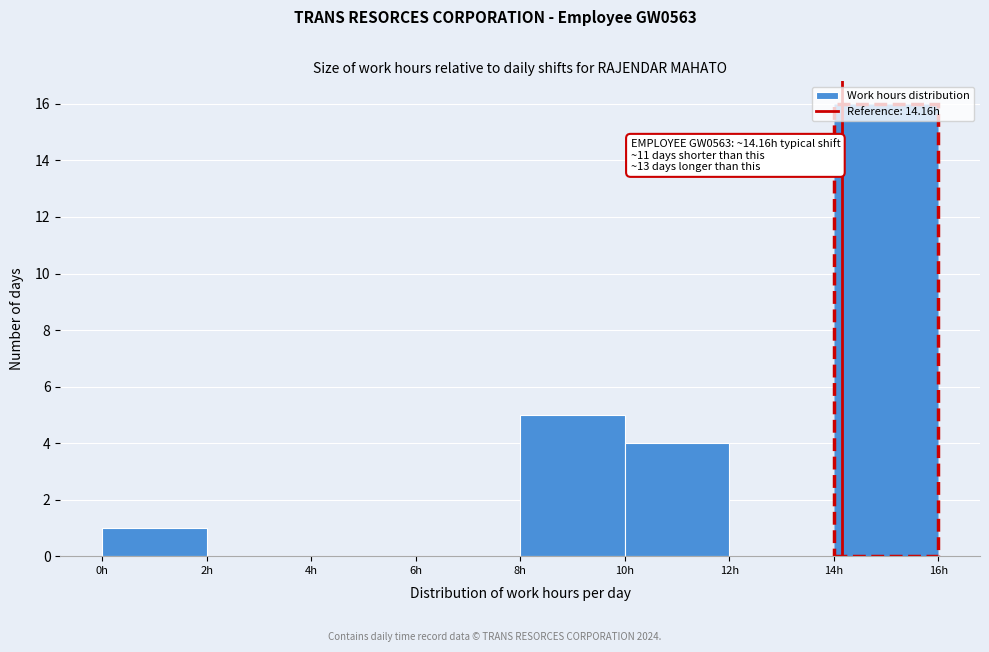

Over which range of the x-axis is the bar tallest?

14 to 16